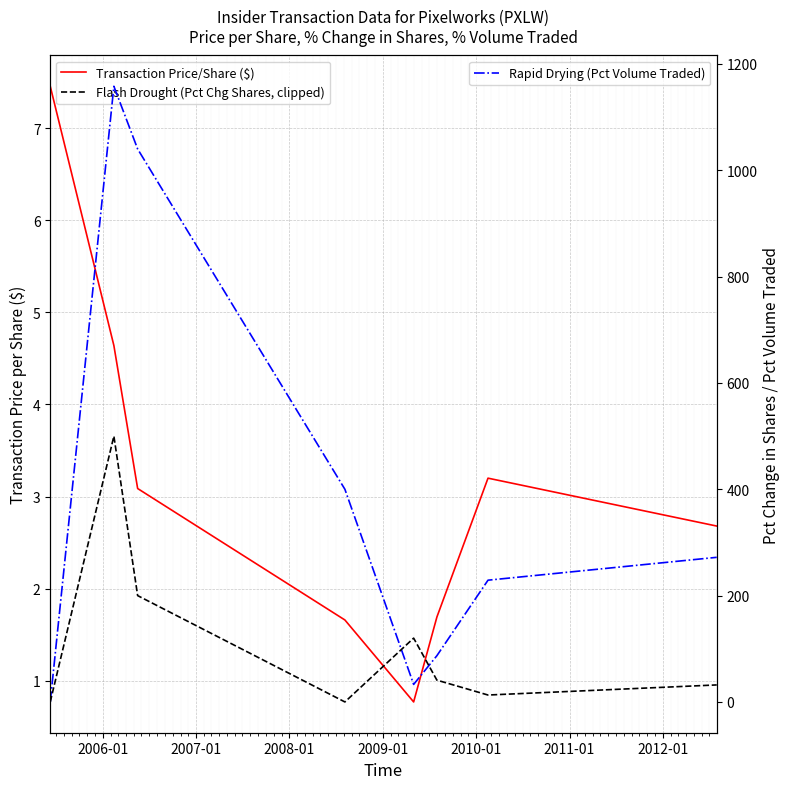

How many interior local peaks does the Flash Drought (Pct Chg Shares, clipped) series have?

2